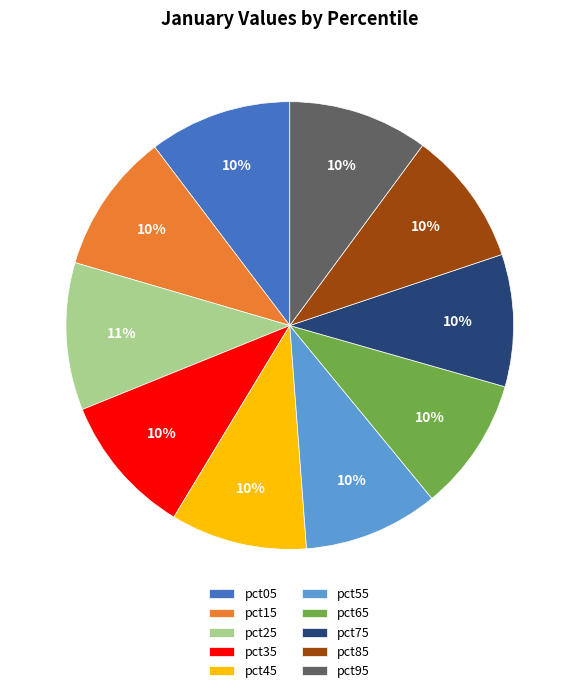

How many slices are in this pie chart?

10